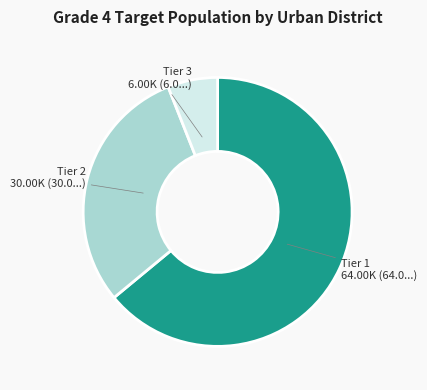

Between Tier 3 6.00K (6.0...) and Tier 1 64.00K (64.0...), which is larger?

Tier 1 64.00K (64.0...)